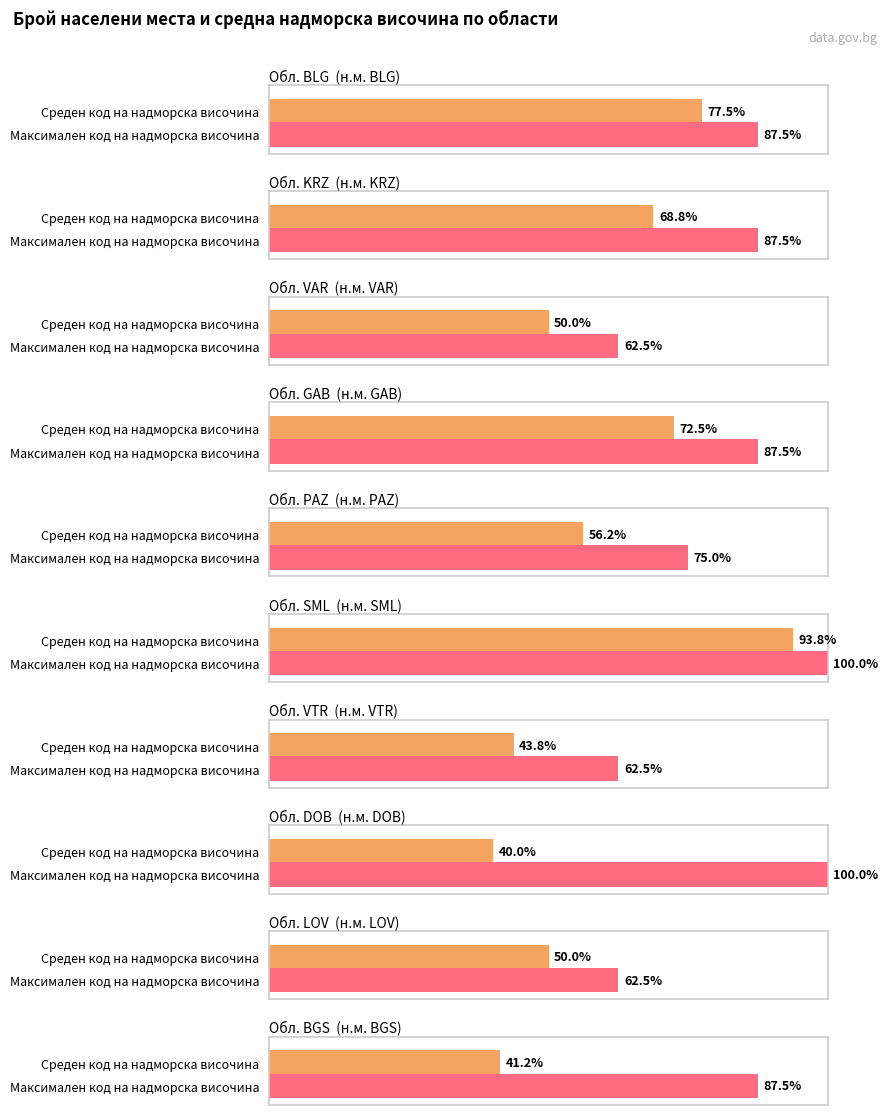

The BG3 series shows 3 at BG322. True or false?

False